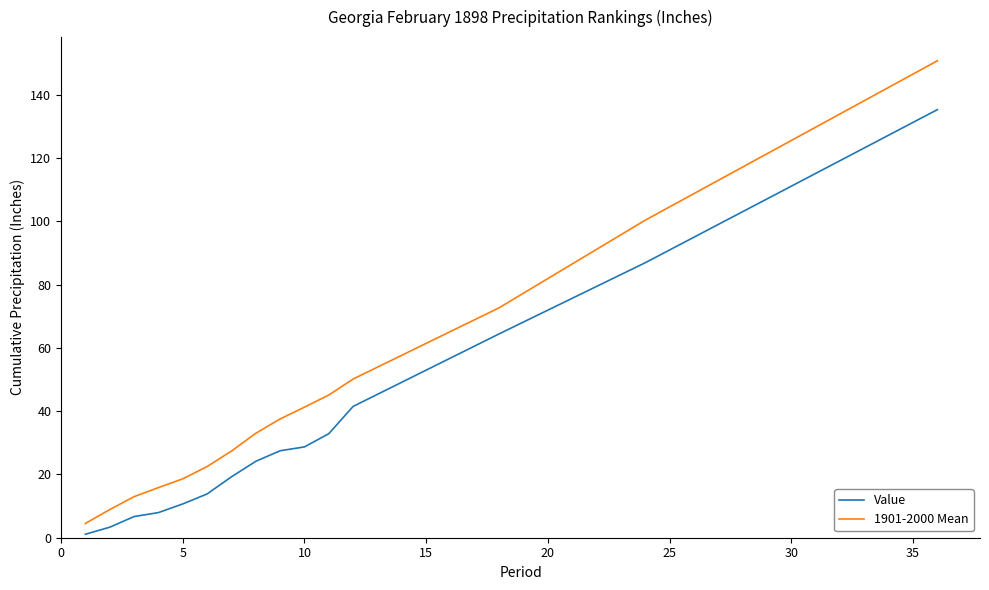

True or false: 1901-2000 Mean and Value cross at least once.

False